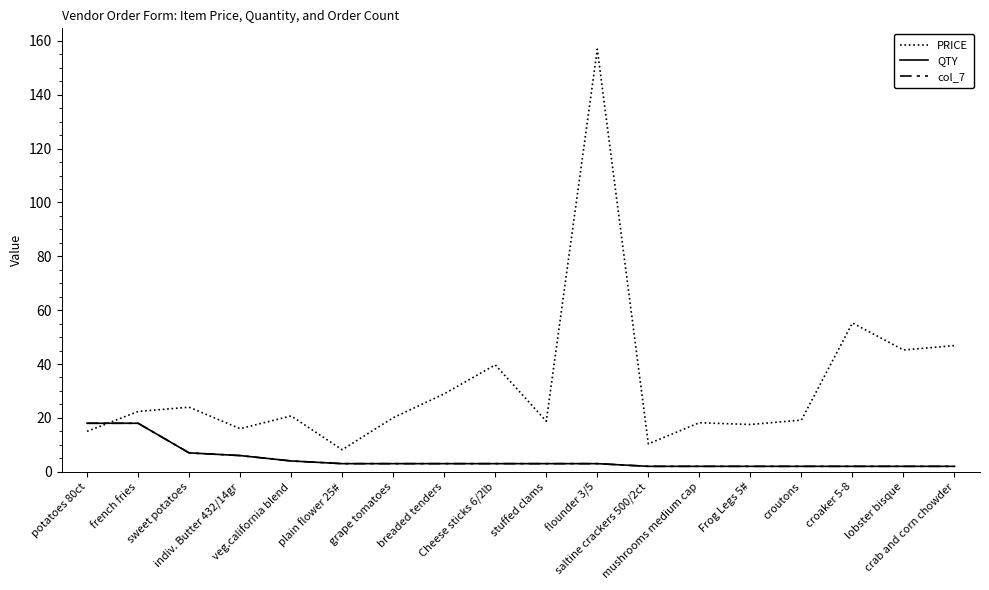

Rank the series by their maximum value, from highest to lowest.

PRICE, QTY, col_7